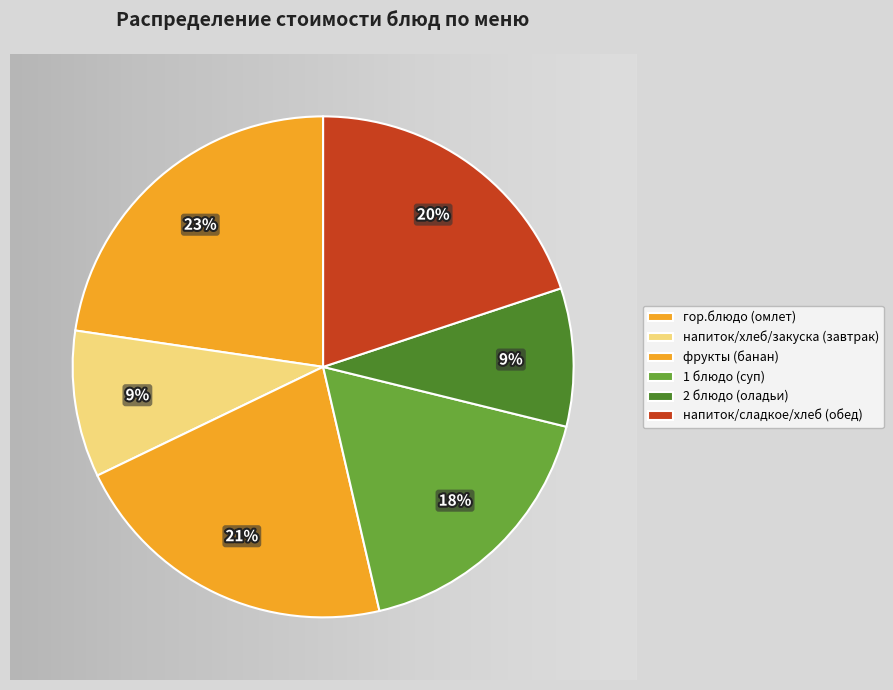

Is there a majority slice in this chart?

No